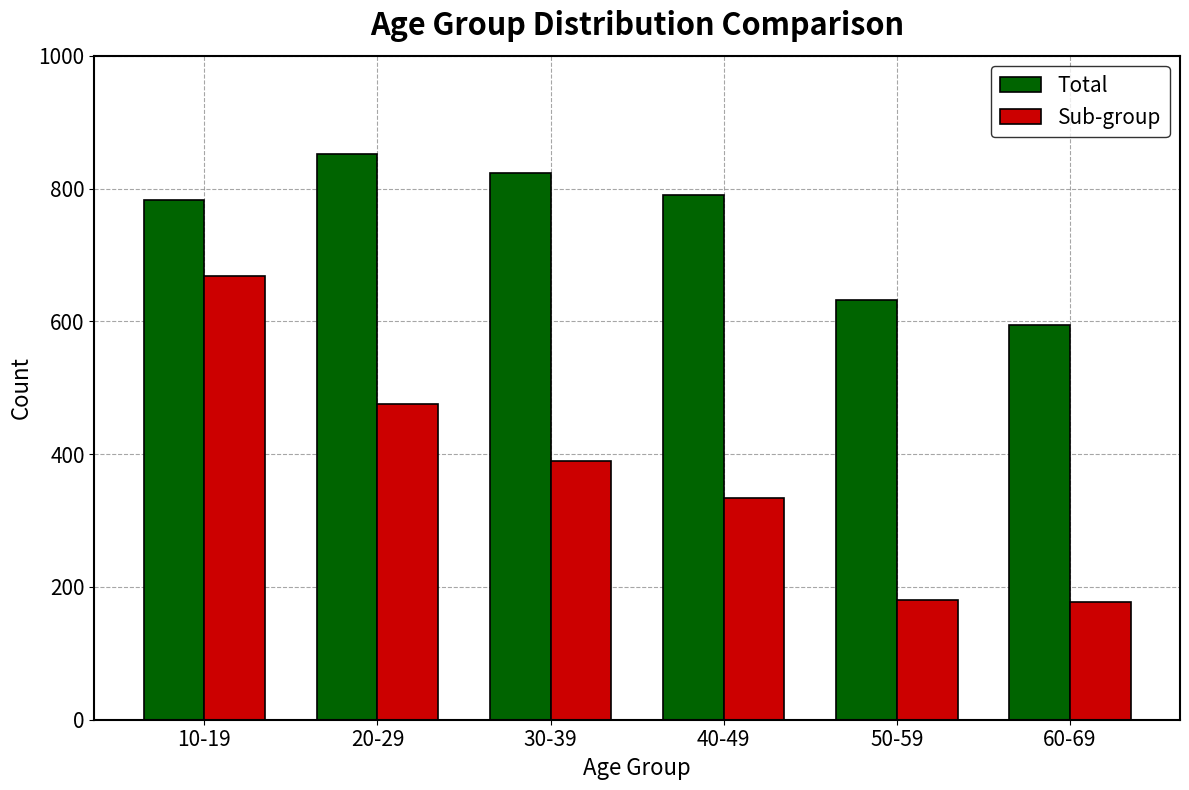

What is the difference between the highest and lowest values at 30-39?

435